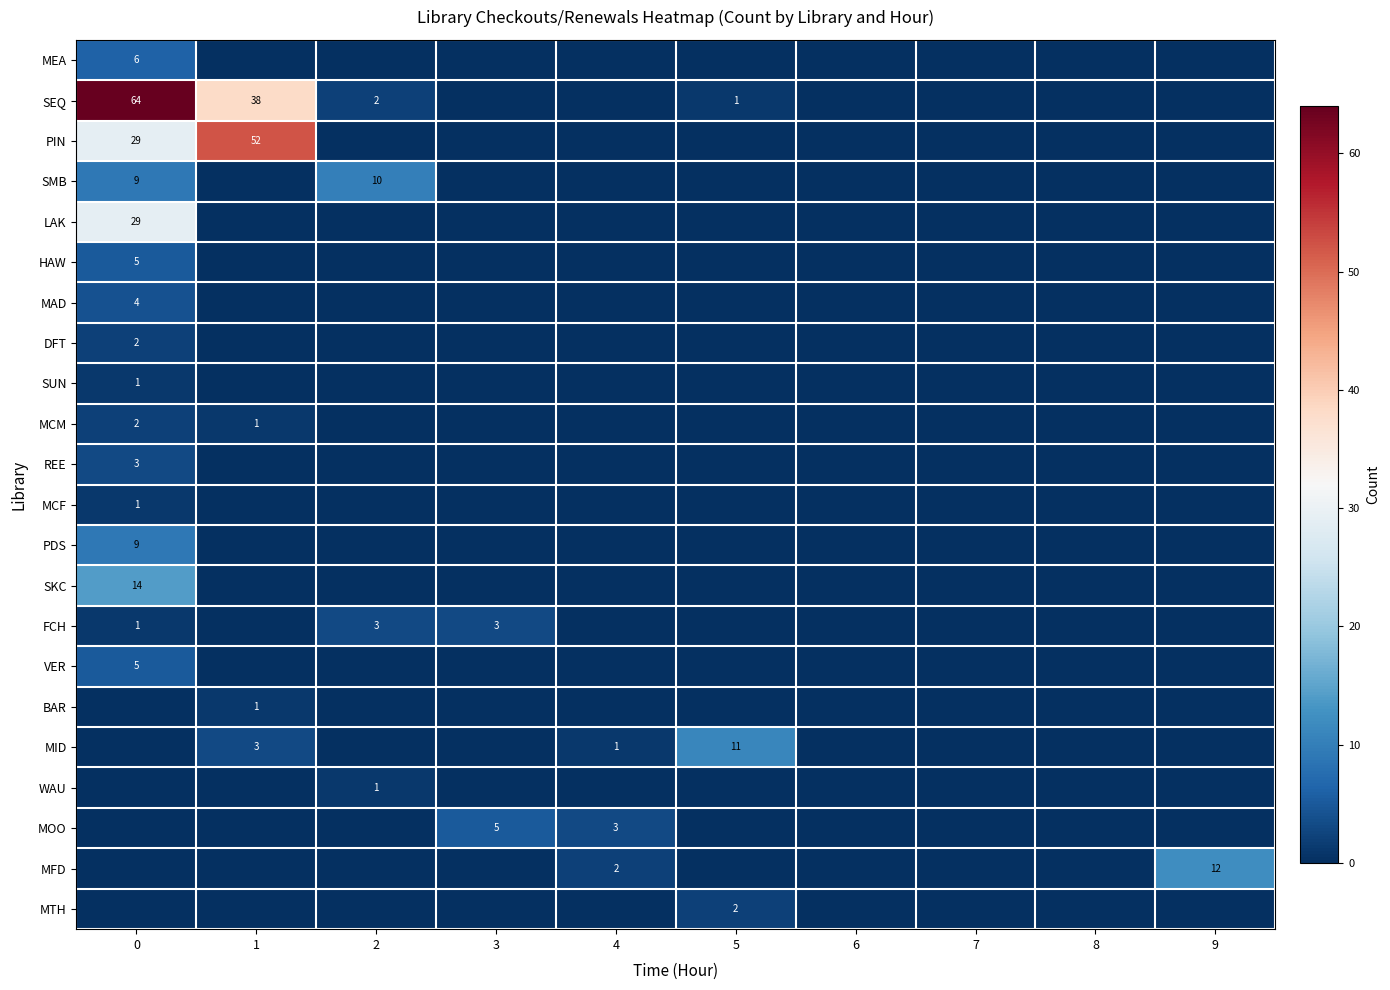

At 7, list the series in order from smallest to largest.

MEA, SEQ, PIN, SMB, LAK, HAW, MAD, DFT, SUN, MCM, REE, MCF, PDS, SKC, FCH, VER, BAR, MID, WAU, MOO, MFD, MTH